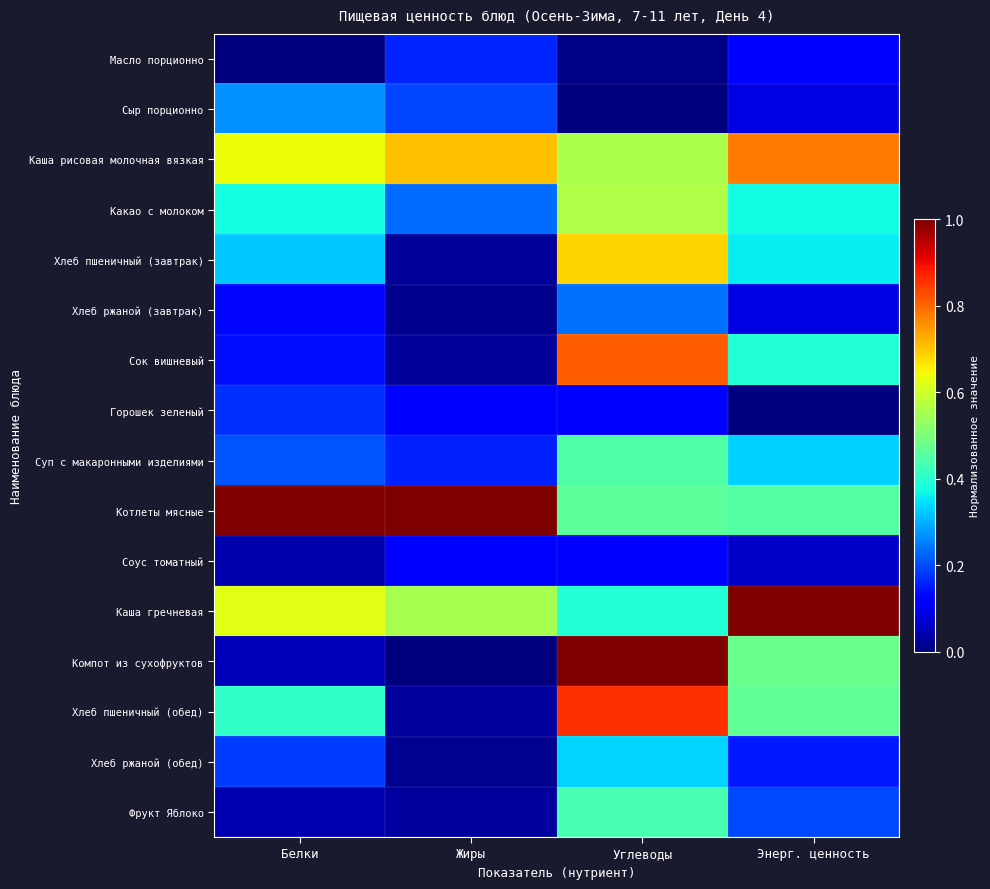

At which category does the chart reach its peak across all series?

Белки